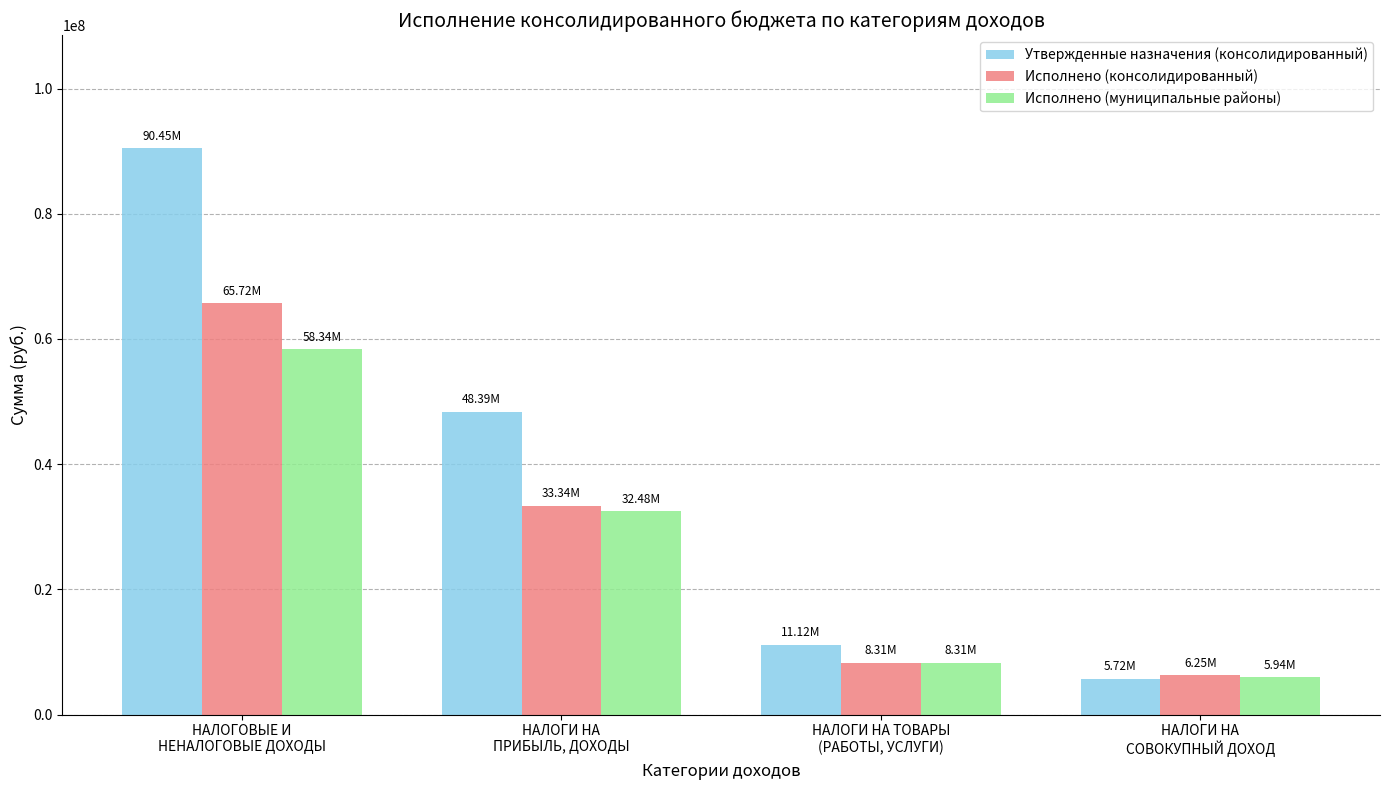

At which category does the chart reach its peak across all series?

НАЛОГОВЫЕ И
НЕНАЛОГОВЫЕ ДОХОДЫ